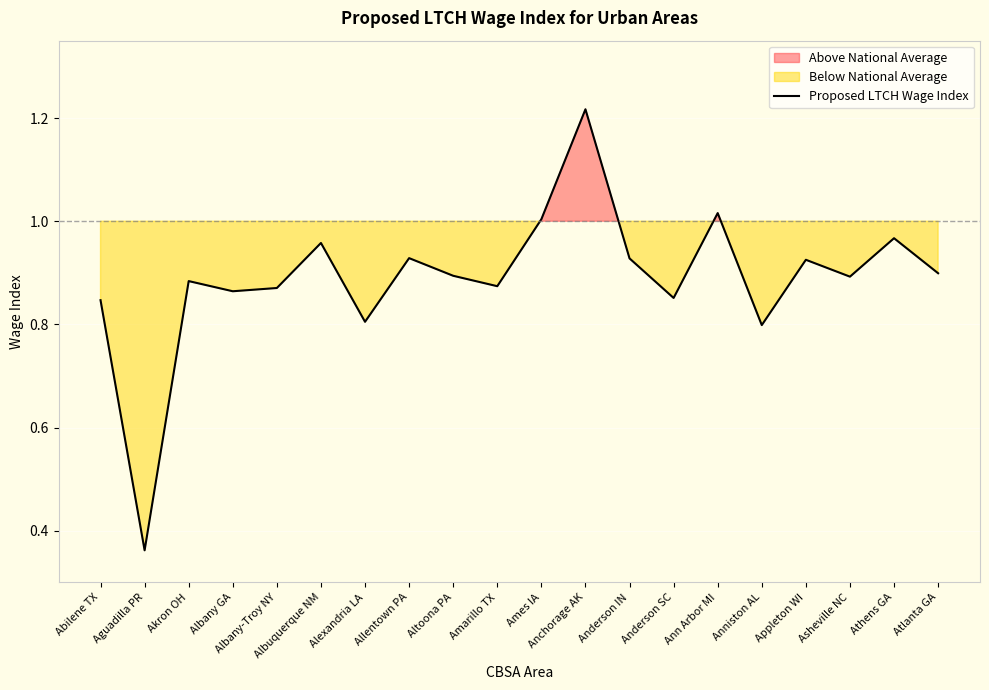

Reading right to left, transcribe all the data shown in this chart.

Atlanta GA=0.9	Athens GA=1.0	Asheville NC=0.9	Appleton WI=0.9	Anniston AL=0.8	Ann Arbor MI=1.0	Anderson SC=0.9	Anderson IN=0.9	Anchorage AK=1.2	Ames IA=1.0	Amarillo TX=0.9	Altoona PA=0.9	Allentown PA=0.9	Alexandria LA=0.8	Albuquerque NM=1.0	Albany-Troy NY=0.9	Albany GA=0.9	Akron OH=0.9	Aguadilla PR=0.4	Abilene TX=0.8